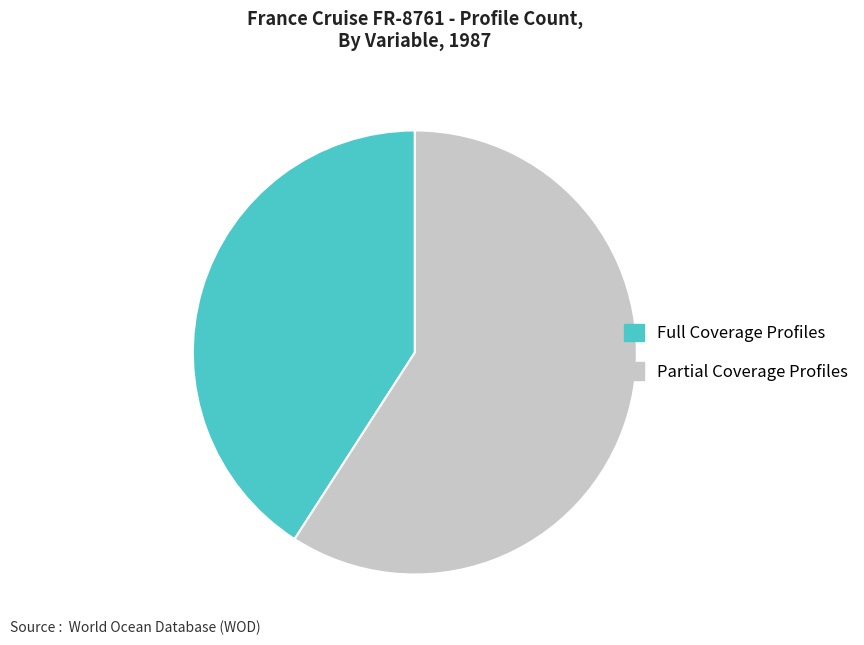

Which category has the smallest portion of the pie?

Full Coverage Profiles